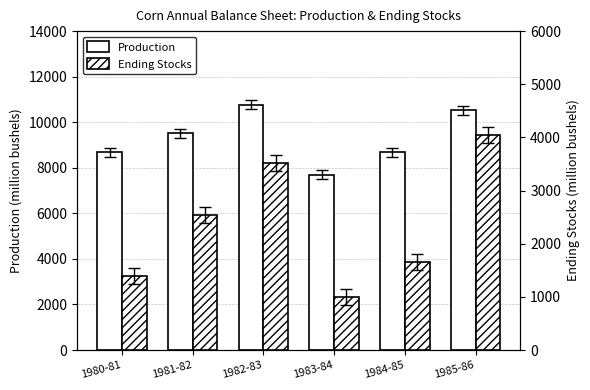

What is the label of the 1st bar from the left?

1980-81